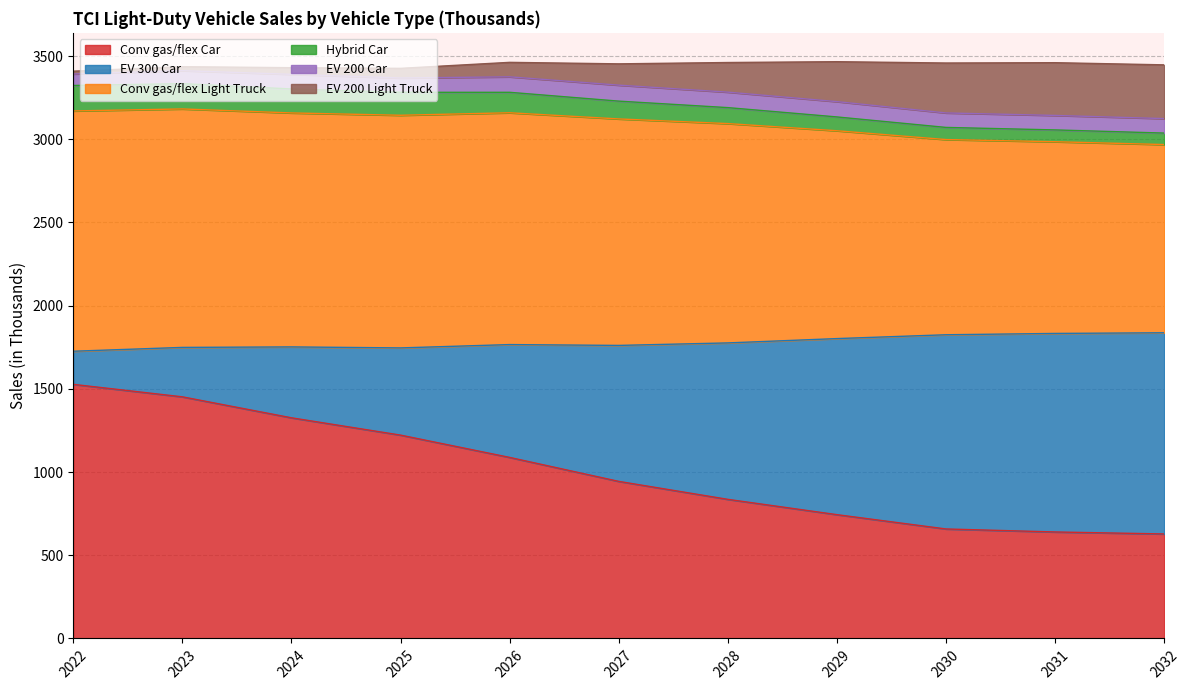

At which label does Conv gas/flex Light Truck first exceed 3122?

2022